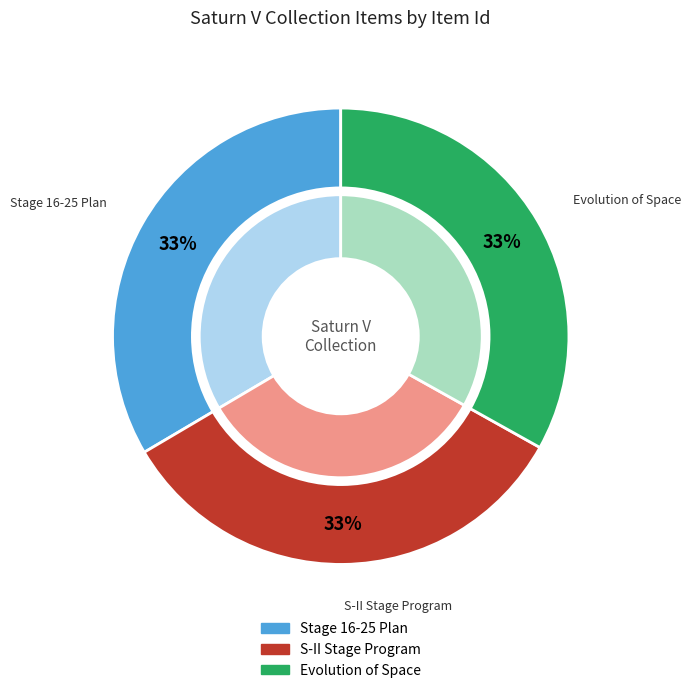

How much of the chart is everything except Manuplanfor16-25.pdf (11131)?

66.5%